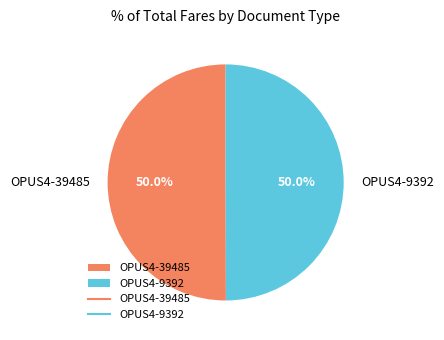

Approximately how many times larger is the value at OPUS4-9392 compared to OPUS4-39485?

1.0